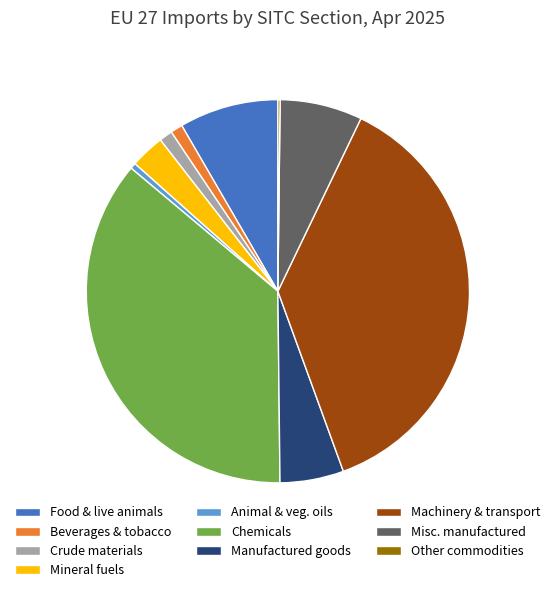

Is there a majority slice in this chart?

No